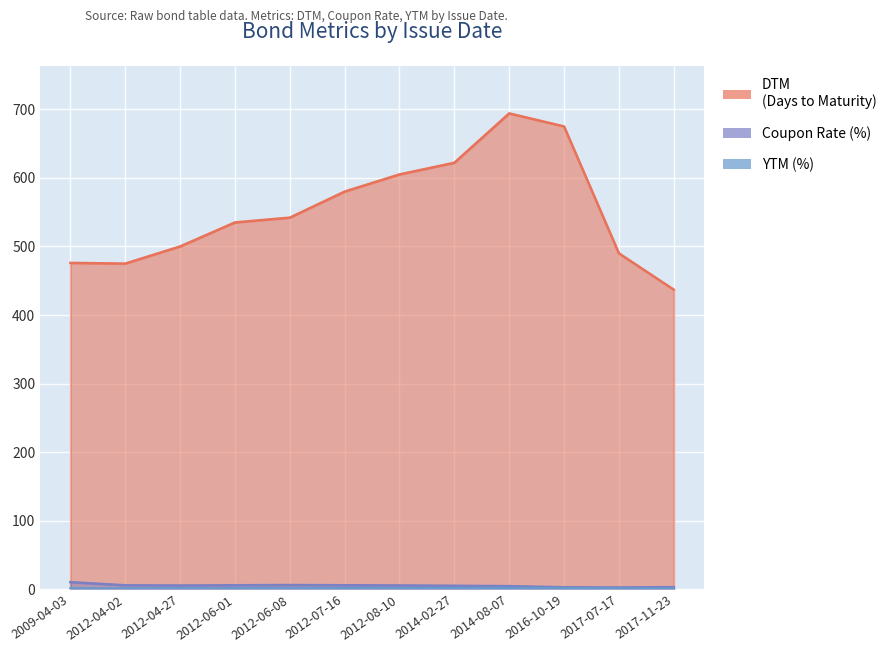

The value of Coupon Rate at 2014-02-27 is 2.1. True or false?

False